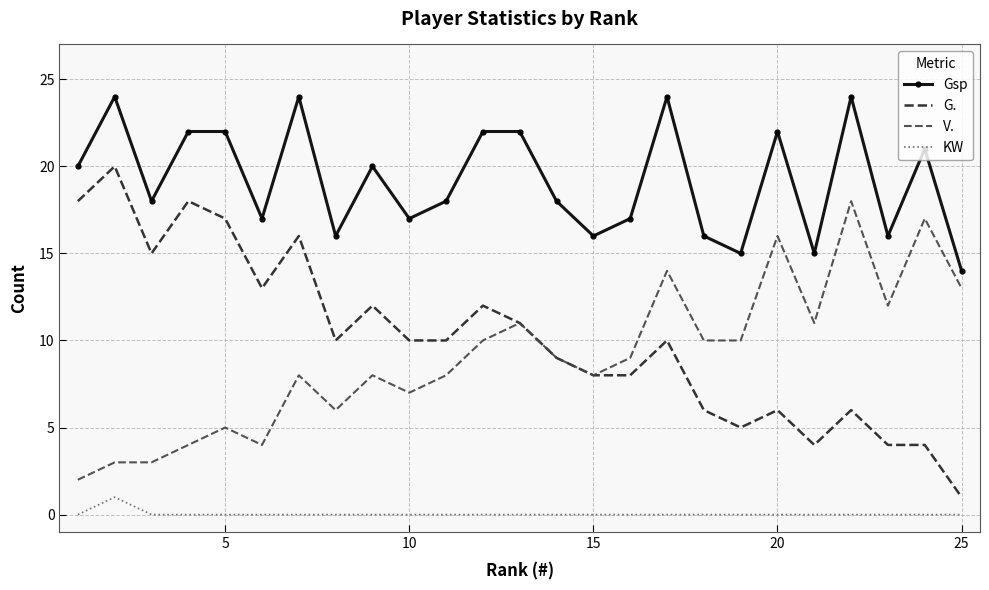

List the series in order of their peak value, highest first.

Gsp, G., V., KW